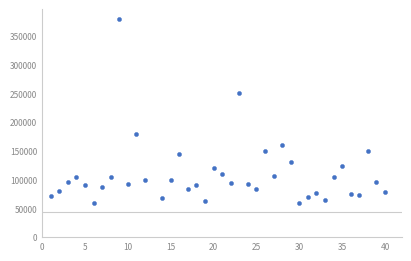

What is the range of X values (max minus min)?

39